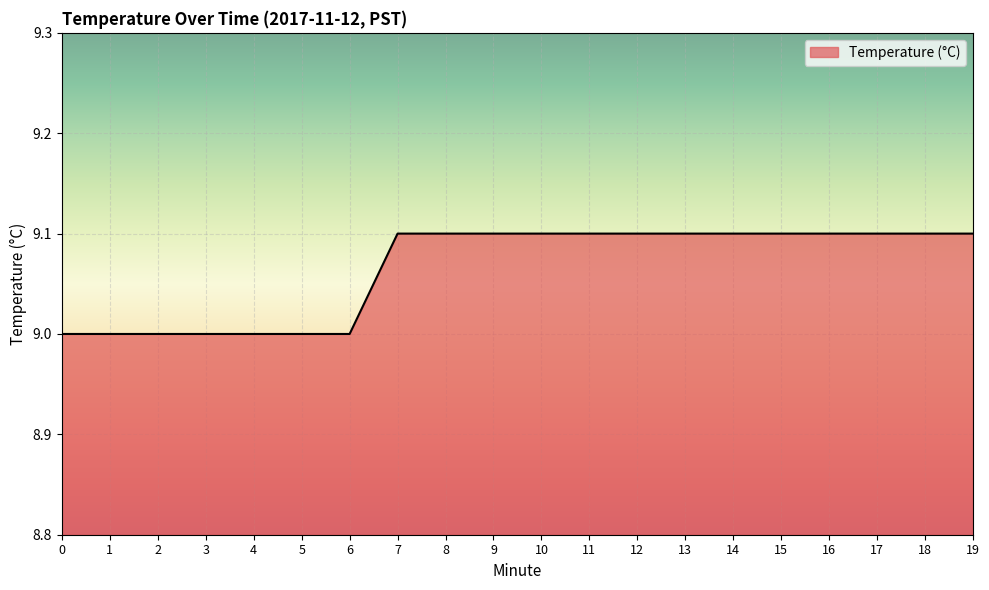

What is the minimum value shown in the chart?

9.0